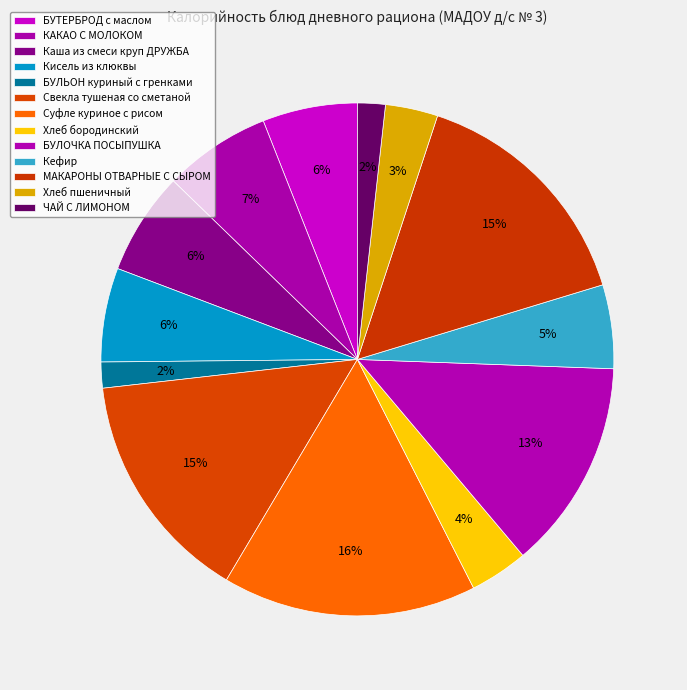

Which slice is the smallest?

БУЛЬОН куриный с гренками